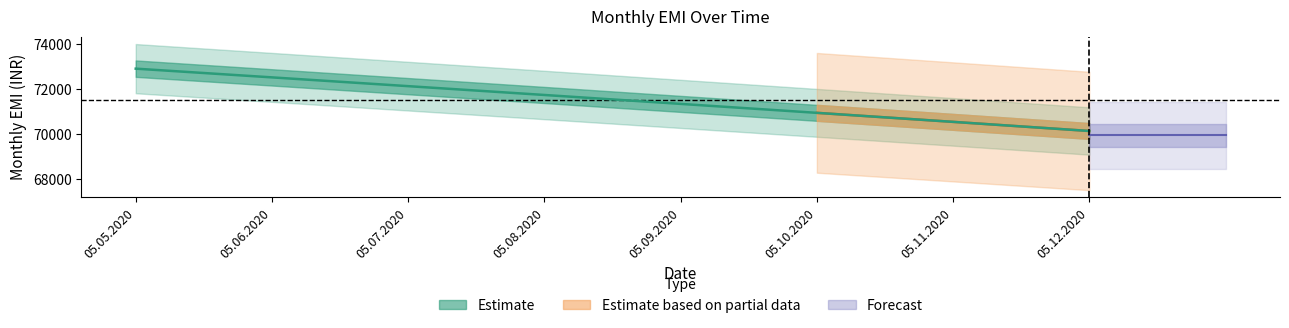

Reading left to right, extract all data points from this chart.

05.05.2020=72916.7	05.06.2020=72529.0	05.07.2020=72139.0	05.08.2020=71747.0	05.09.2020=71351.0	05.10.2020=70953.0	05.11.2020=70552.0	05.12.2020=70147.0